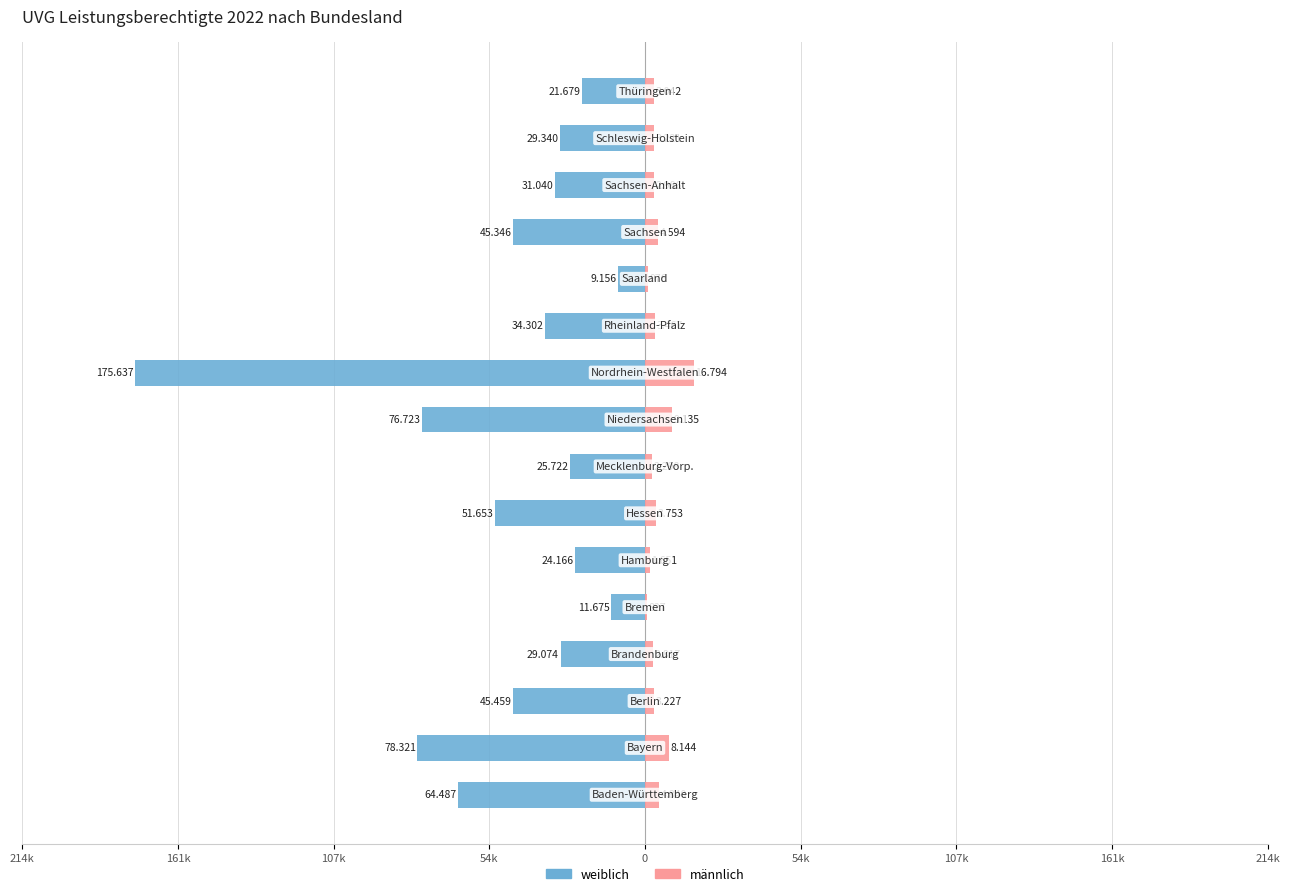

Which series has the widest spread of values?

weiblich